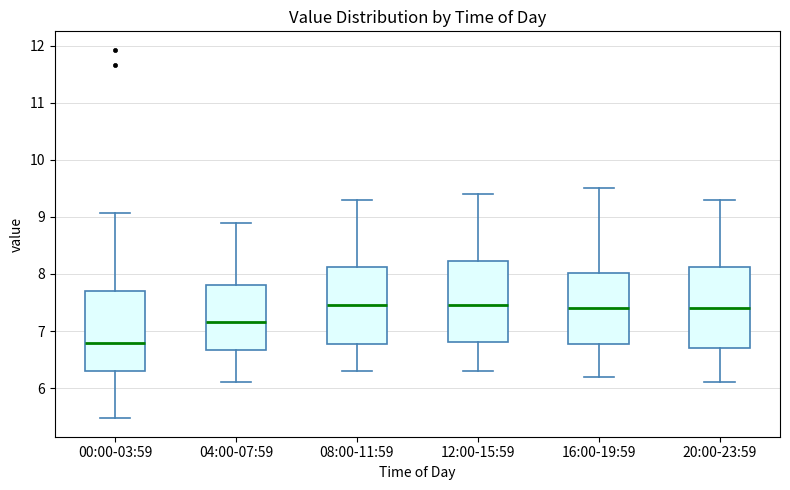

Reading left to right, transcribe this box plot: for each box, give where its median line is, the range the box spans, and where its two whiskers end, as read against the y-axis. The values are not printed on the chart, so give them approximately, as read against the axis.

00:00-03:59: median 6.8, box 6.3 to 7.7, whiskers 5.5 to 9.1
04:00-07:59: median 7.2, box 6.7 to 7.8, whiskers 6.1 to 8.9
08:00-11:59: median 7.5, box 6.8 to 8.1, whiskers 6.3 to 9.3
12:00-15:59: median 7.5, box 6.8 to 8.2, whiskers 6.3 to 9.4
16:00-19:59: median 7.4, box 6.8 to 8.0, whiskers 6.2 to 9.5
20:00-23:59: median 7.4, box 6.7 to 8.1, whiskers 6.1 to 9.3